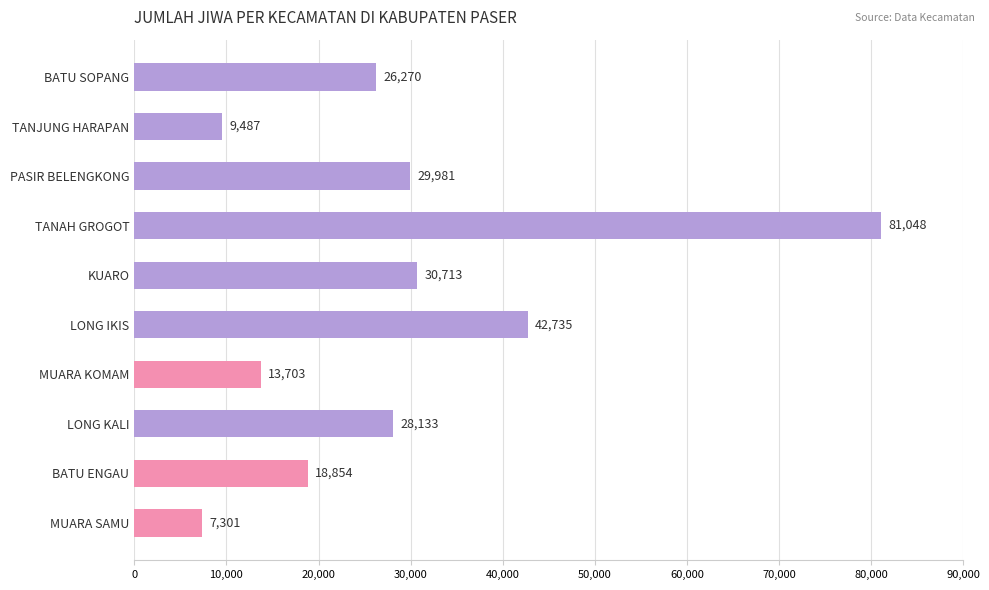

What is the difference between the maximum and minimum values?

73747